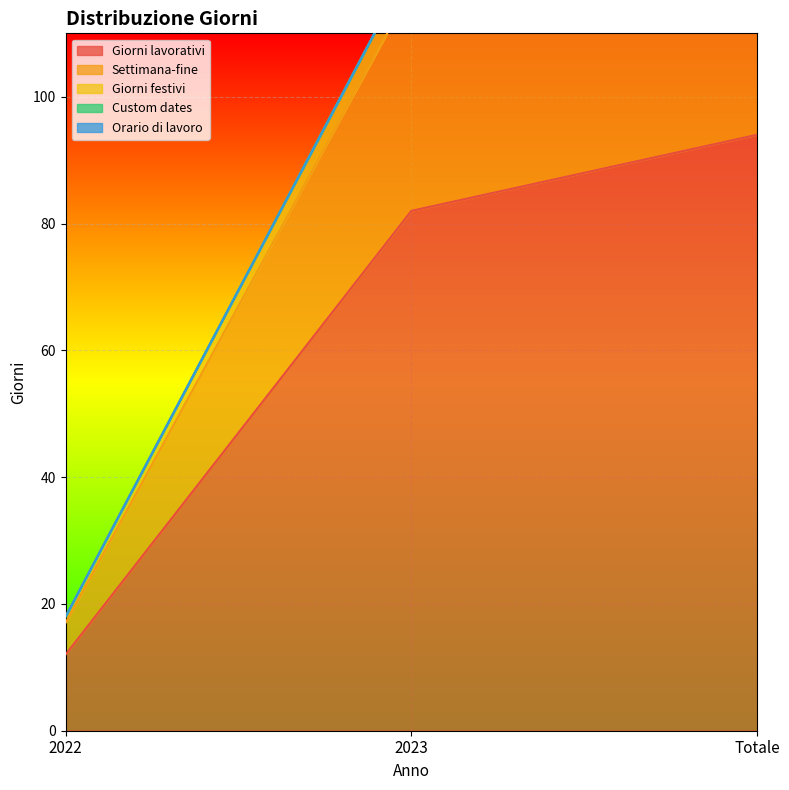

Count the number of categories in the chart.

3